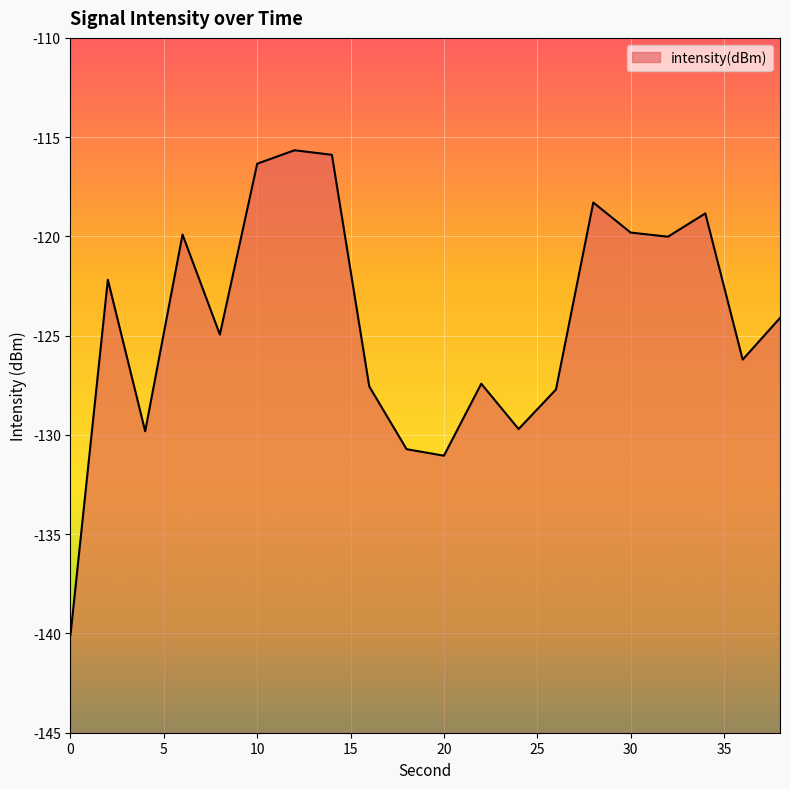

Is it true that the value at 30 is -119.8?

True